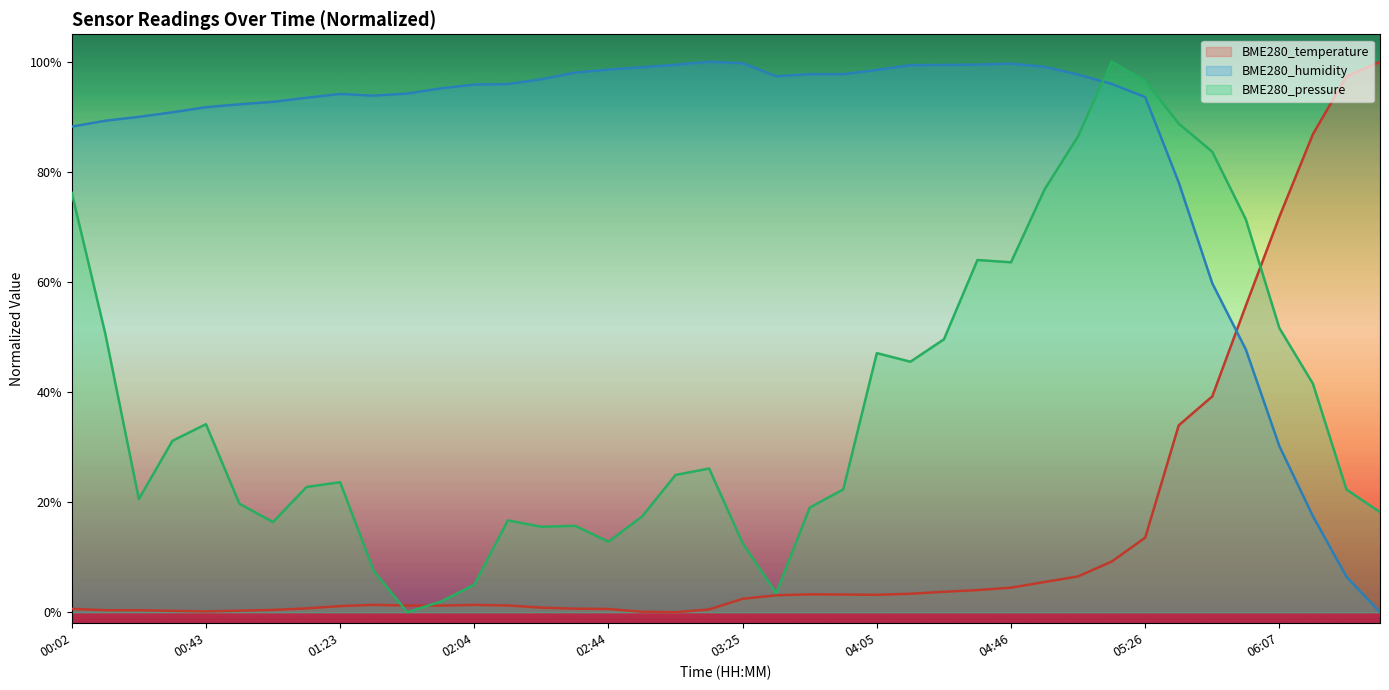

Is the value of BME280_humidity at 04:15 greater than the value of BME280_temperature at 05:46?

Yes